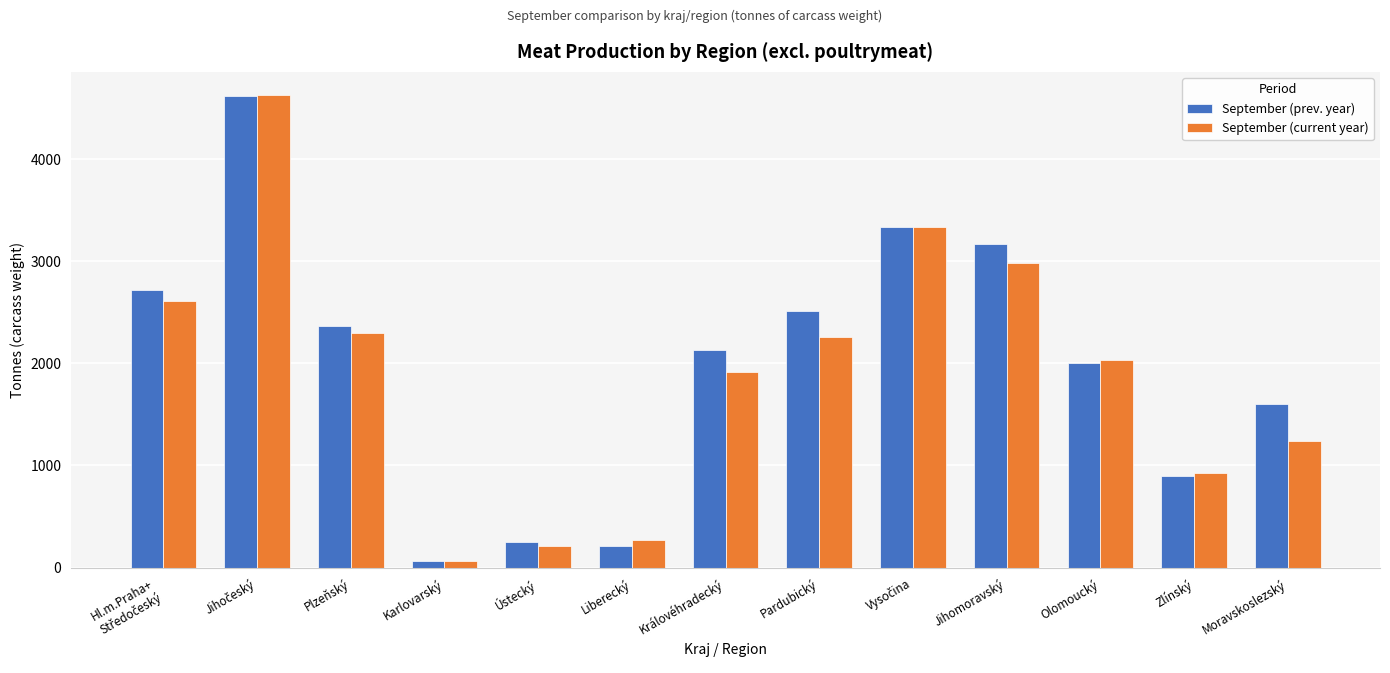

Reading right to left, extract all data points from this chart.

September (prev. year): 1603	894	2006	3166	3337	2513	2128	207	254	68	2365	4615	2716
September (current year): 1238	922	2034	2981	3330	2260	1916	275	214	69	2299	4622	2610